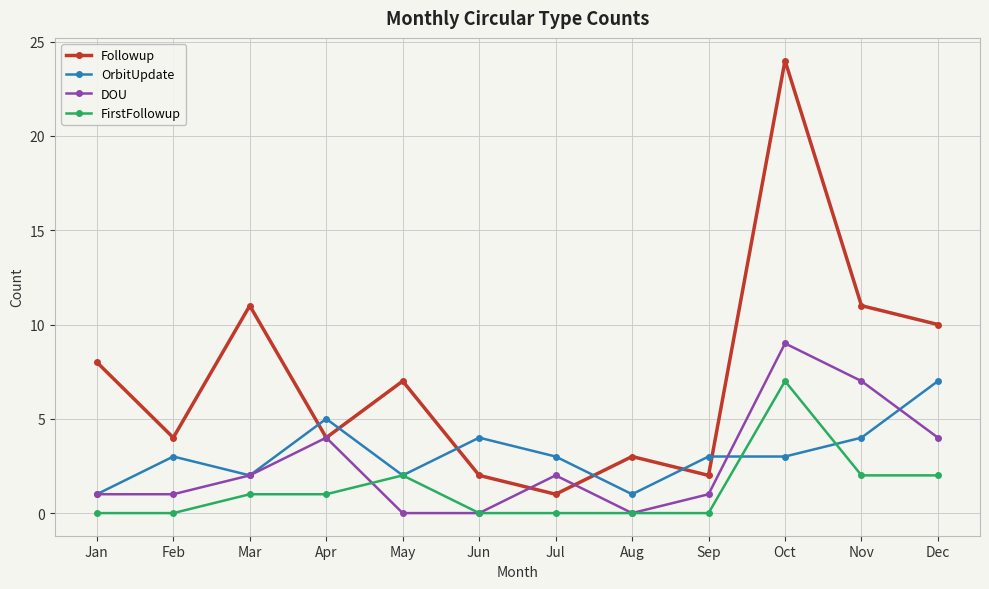

What is the spread (max minus min) of values at Nov?

9